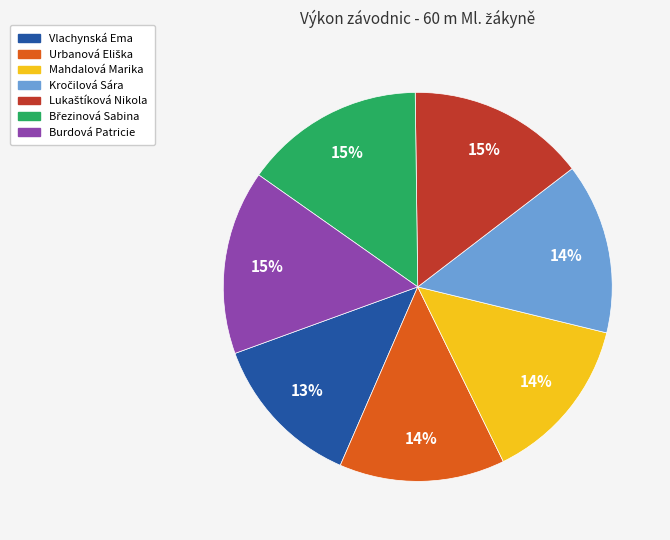

Is it true that Burdová Patricie is 15% of the pie?

True